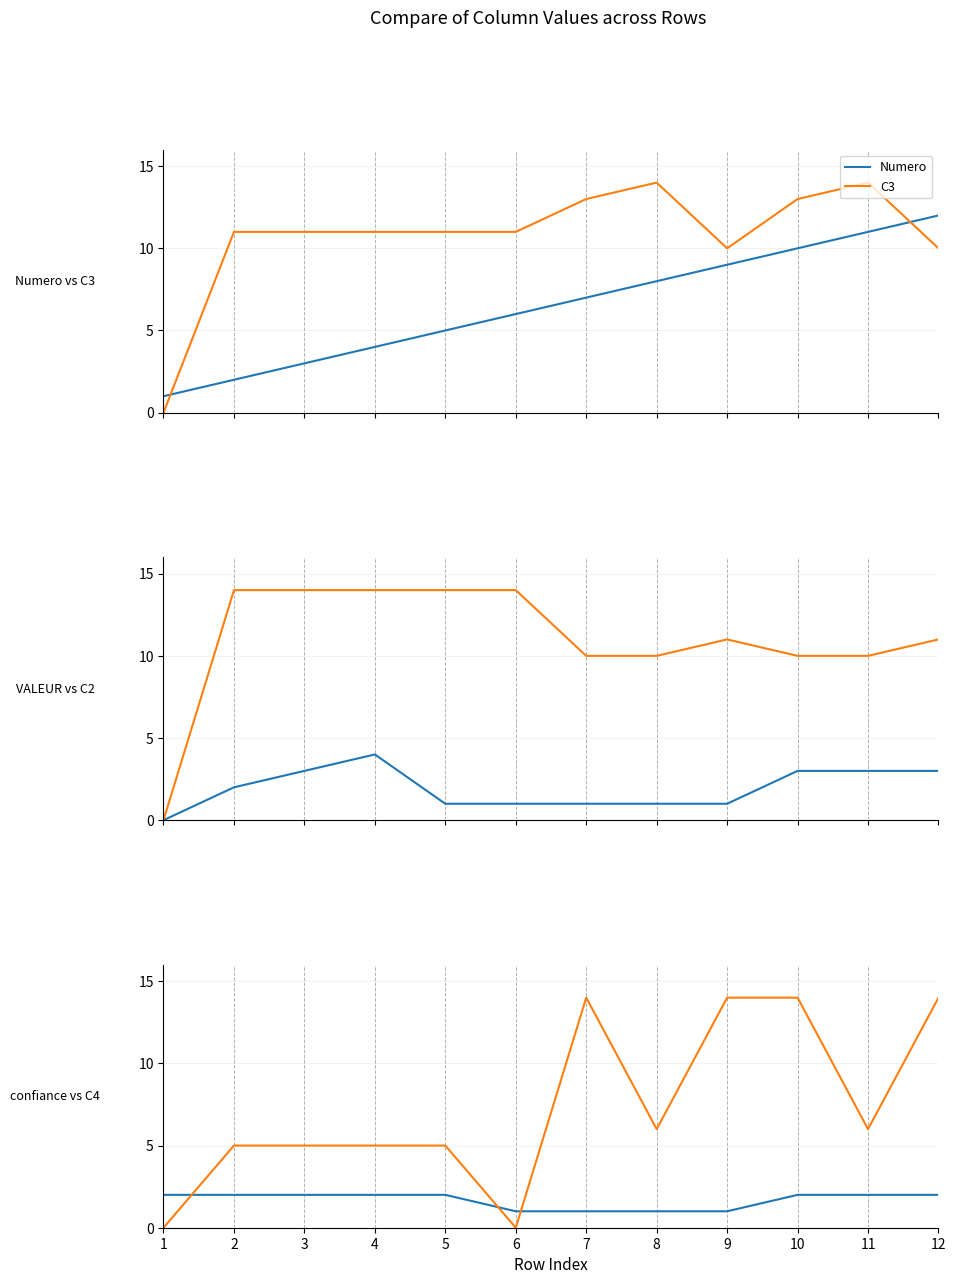

Read the C2 value at 6.

14